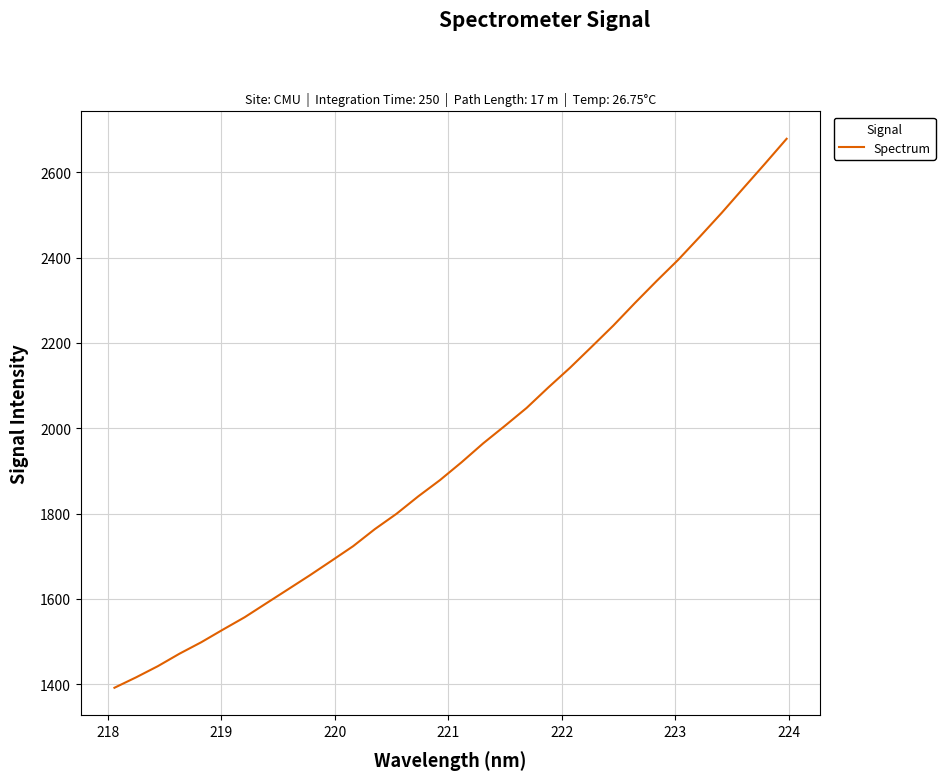

What is the average value?

1947.7